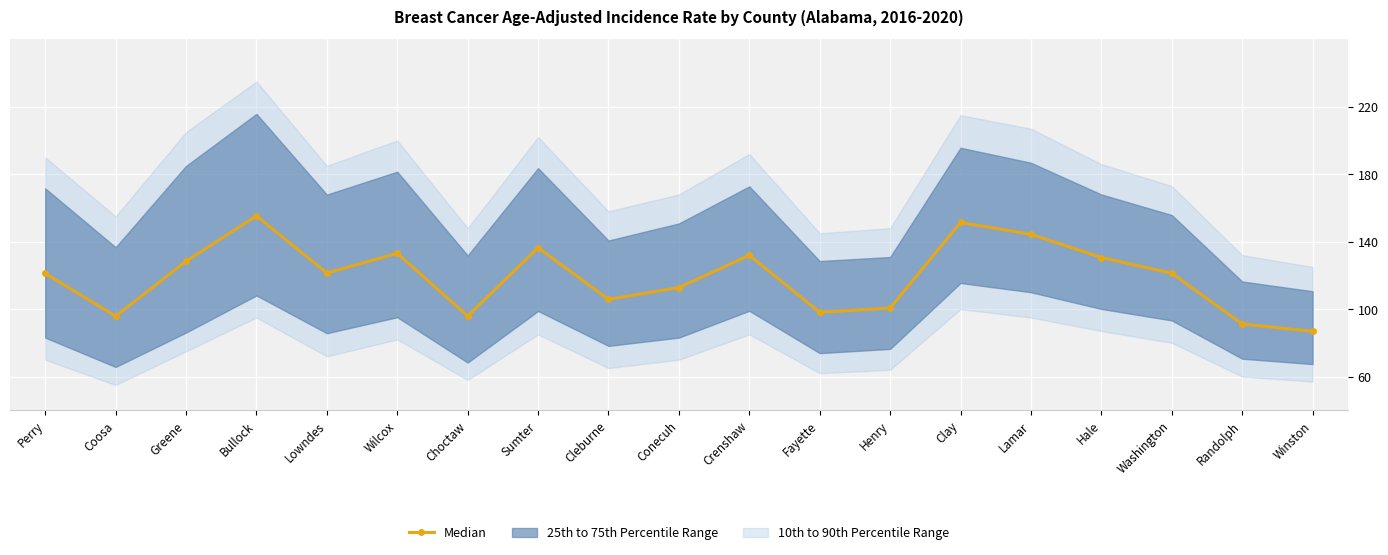

What is the smallest value displayed?

86.8